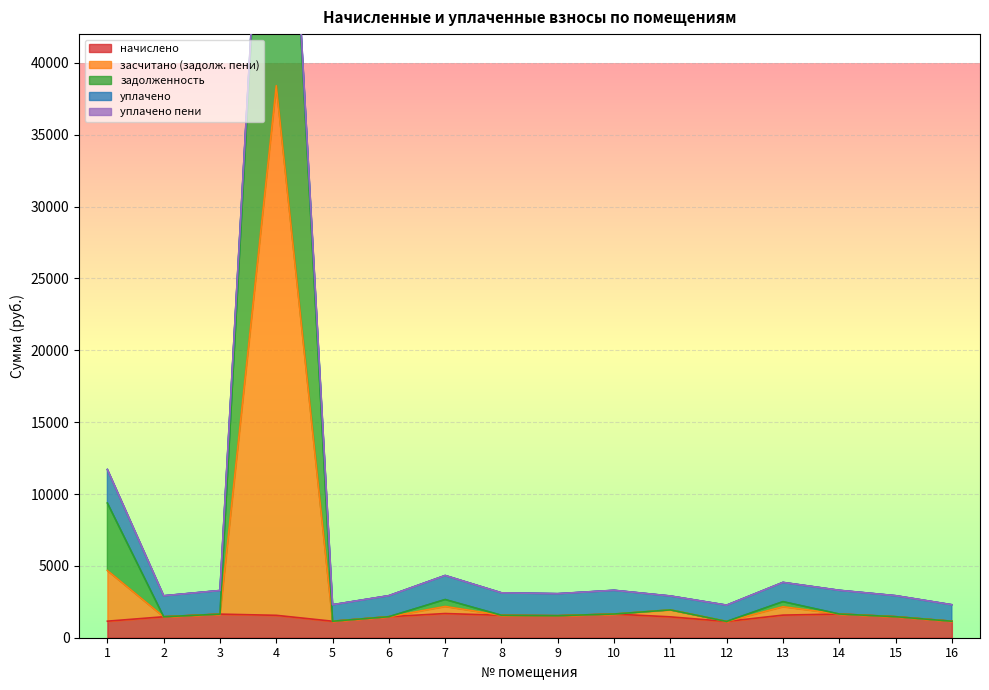

Between 12 and 2, which is larger?

2